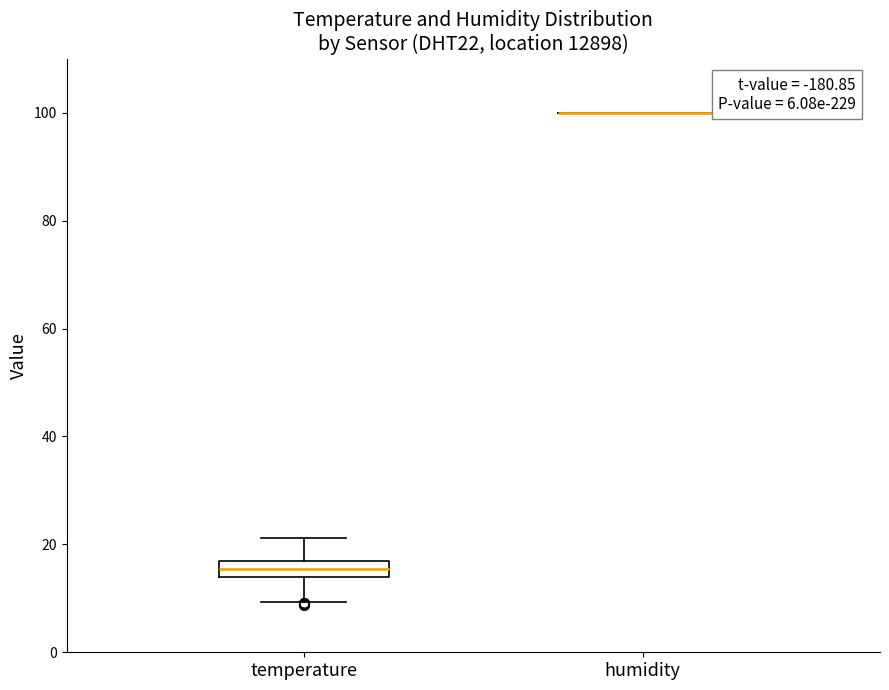

Comparing the boxes themselves (not the whiskers), which one is the tallest?

temperature